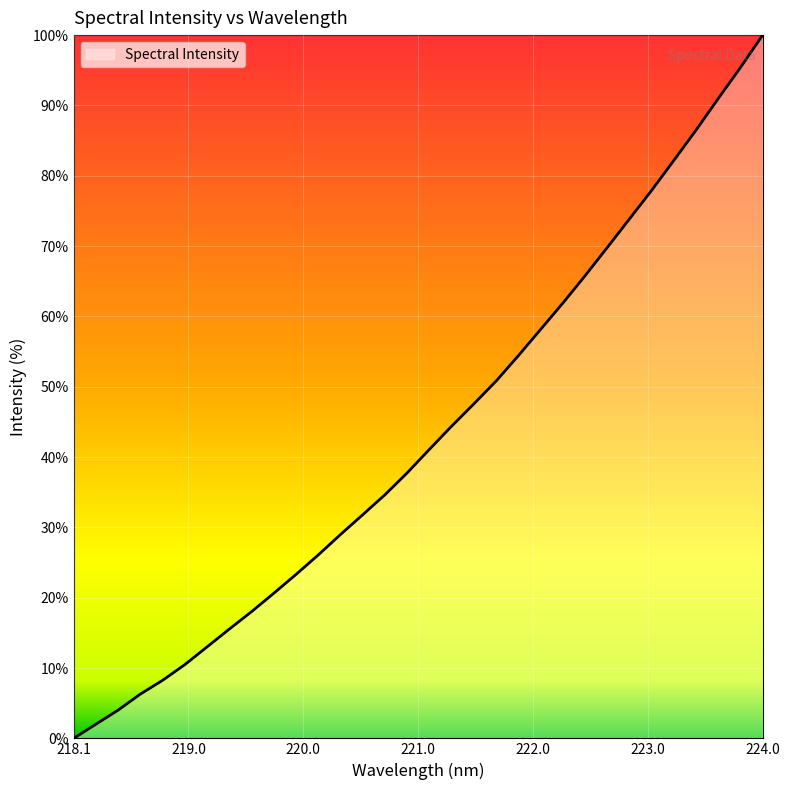

What is the greatest value displayed?

100.0